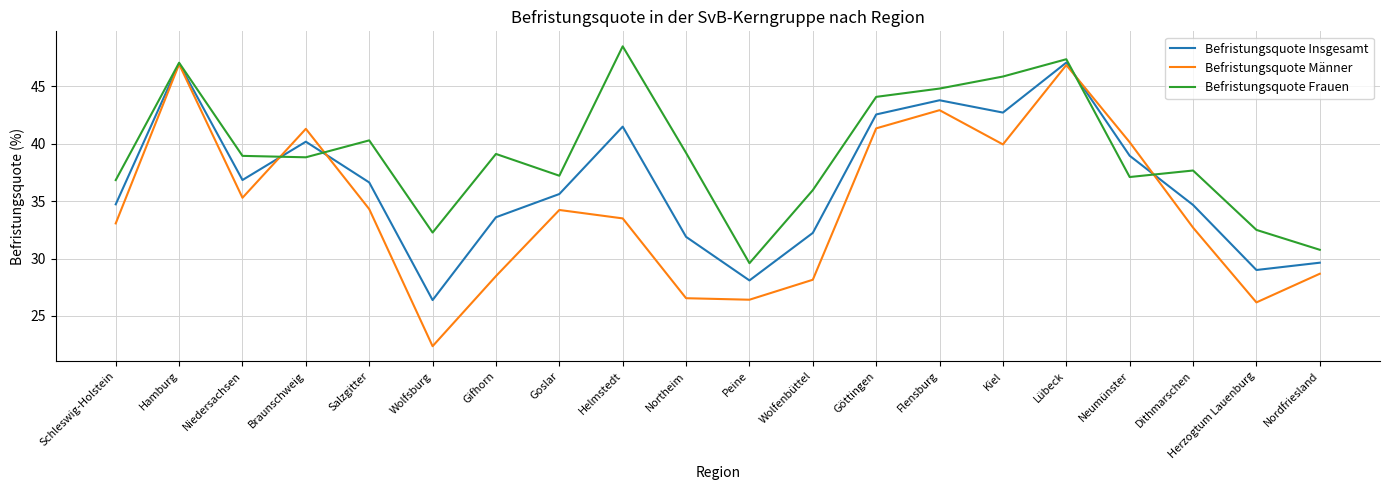

What is the spread (max minus min) of values at Dithmarschen?

5.0